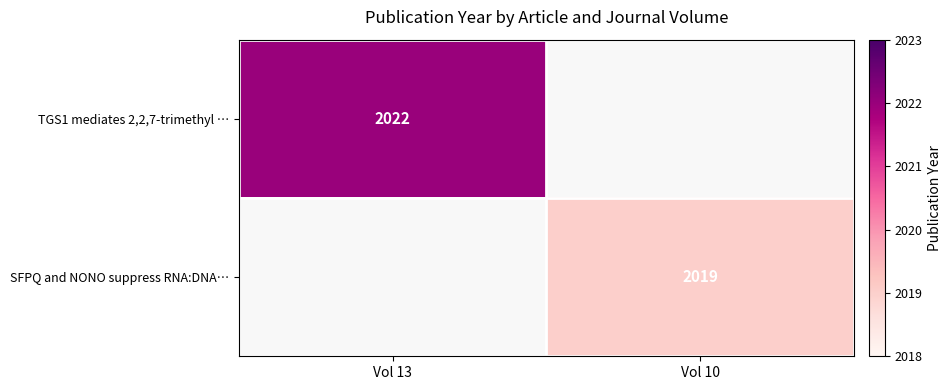

The value of TGS1 mediates 2,2,7-trimethyl … at Vol 13 is 2022. True or false?

True